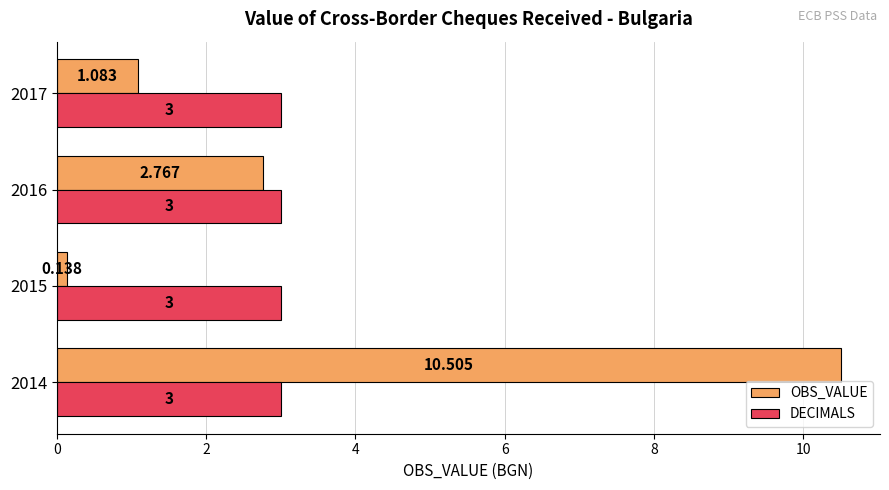

Which series has the largest total across all categories?

OBS_VALUE